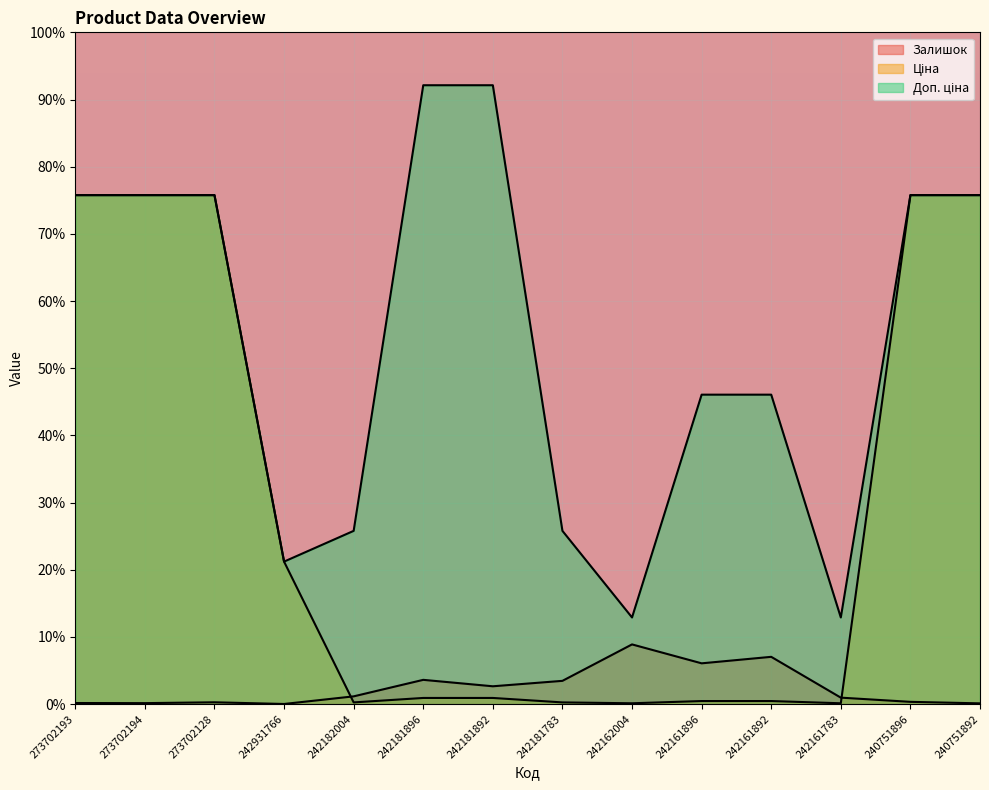

True or false: Ціна and Доп. ціна intersect in this chart.

False